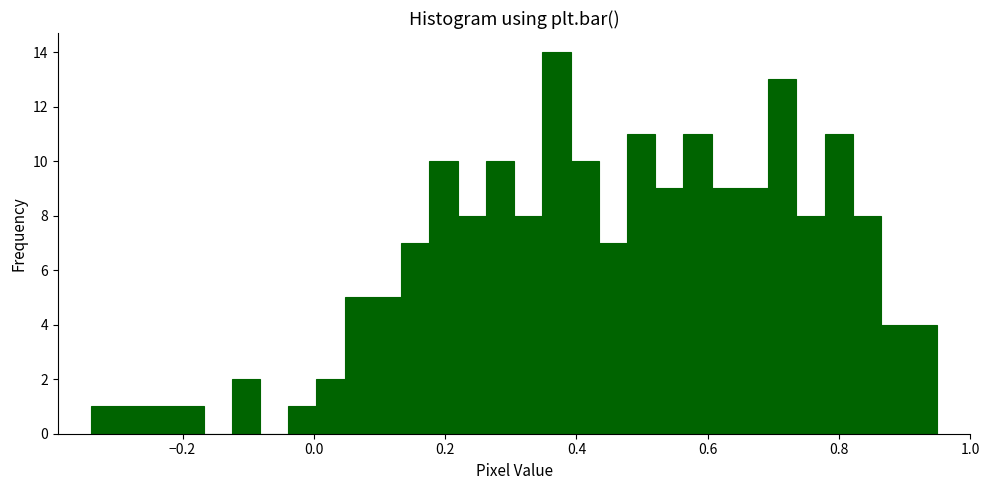

Around what value on the x-axis is the tallest bar? Give the approximate position of its centre, as read against the axis.

0.36